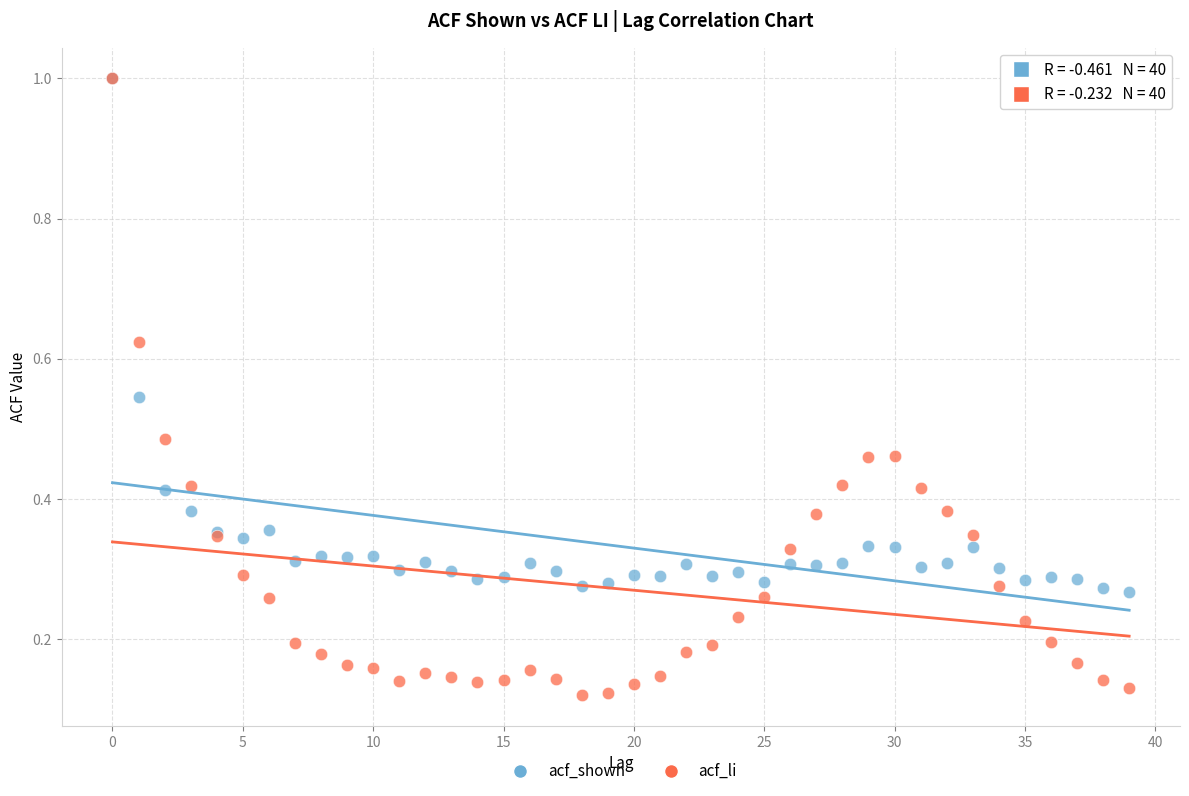

What are all the series names shown in the legend?

acf_shown, acf_li